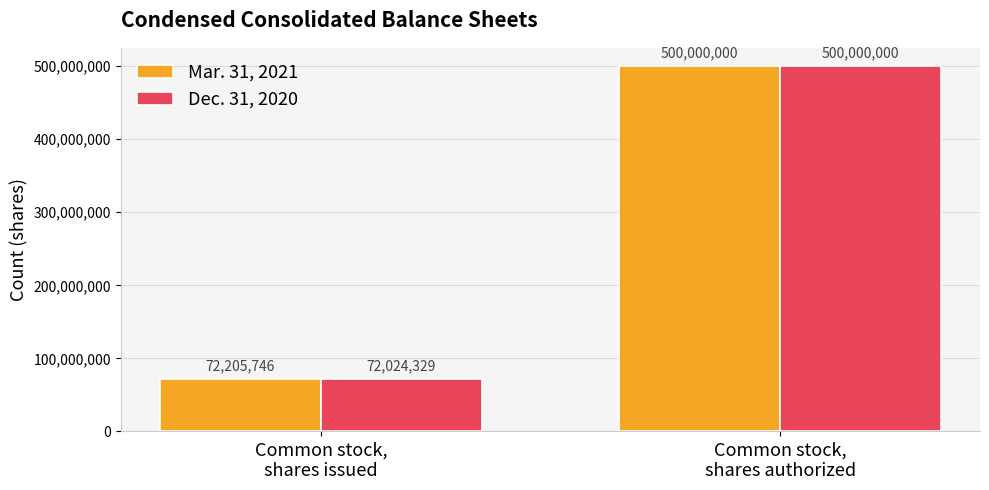

What is the sum of all Dec. 31, 2020 values?

572024329